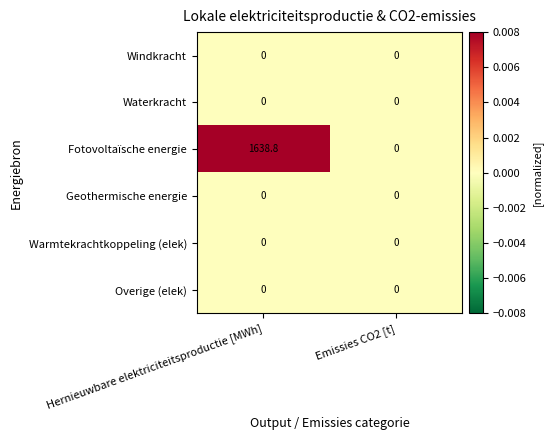

At which category does the chart reach its peak across all series?

Hernieuwbare elektriciteitsproductie [MWh]